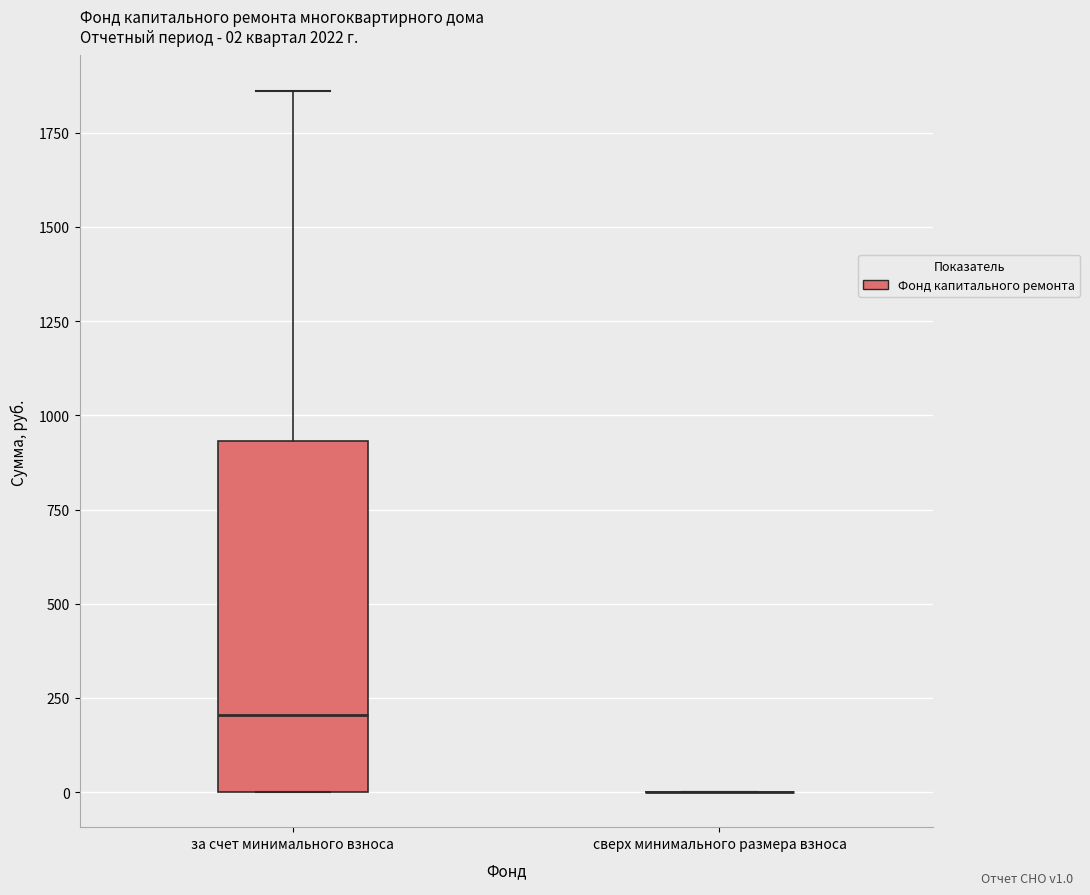

Comparing the boxes themselves (not the whiskers), which one is the tallest?

за счет минимального взноса